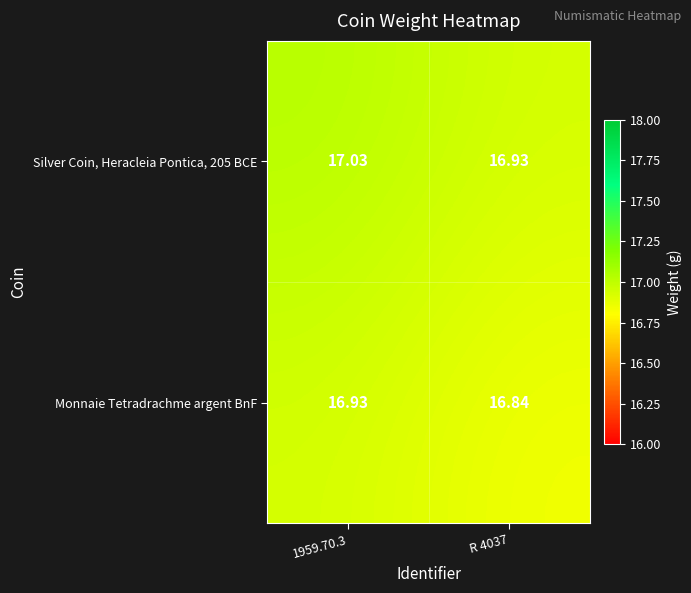

Is the value of Silver Coin, Heracleia Pontica, 205 BCE at 1959.70.3 greater than the value of Monnaie Tetradrachme argent BnF at 1959.70.3?

Yes